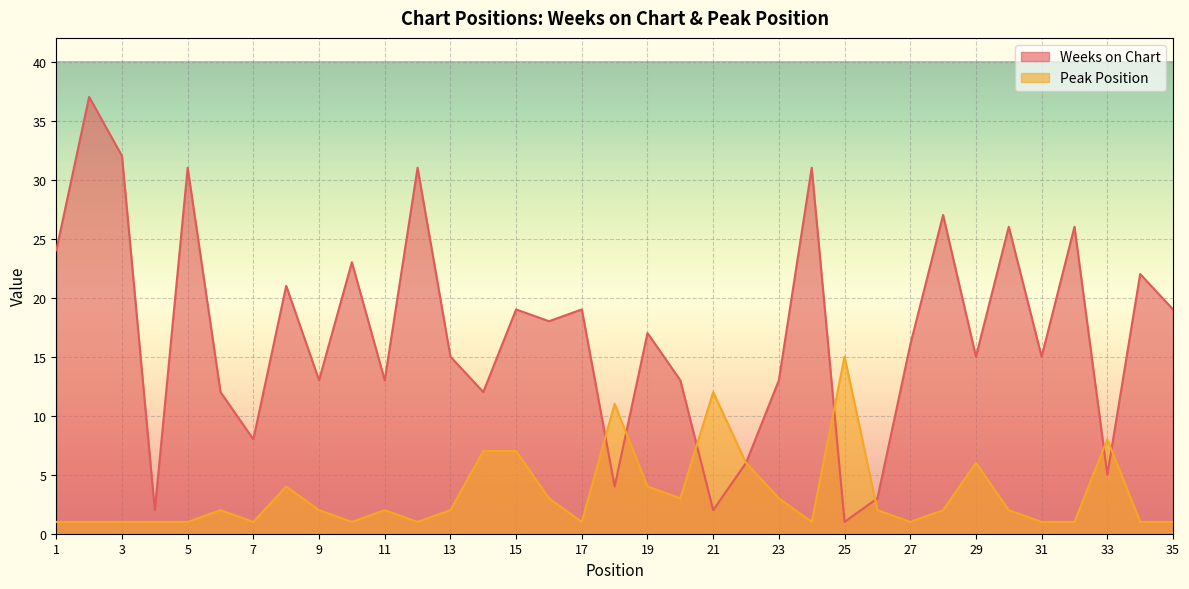

Which series has the widest spread of values?

Weeks on Chart